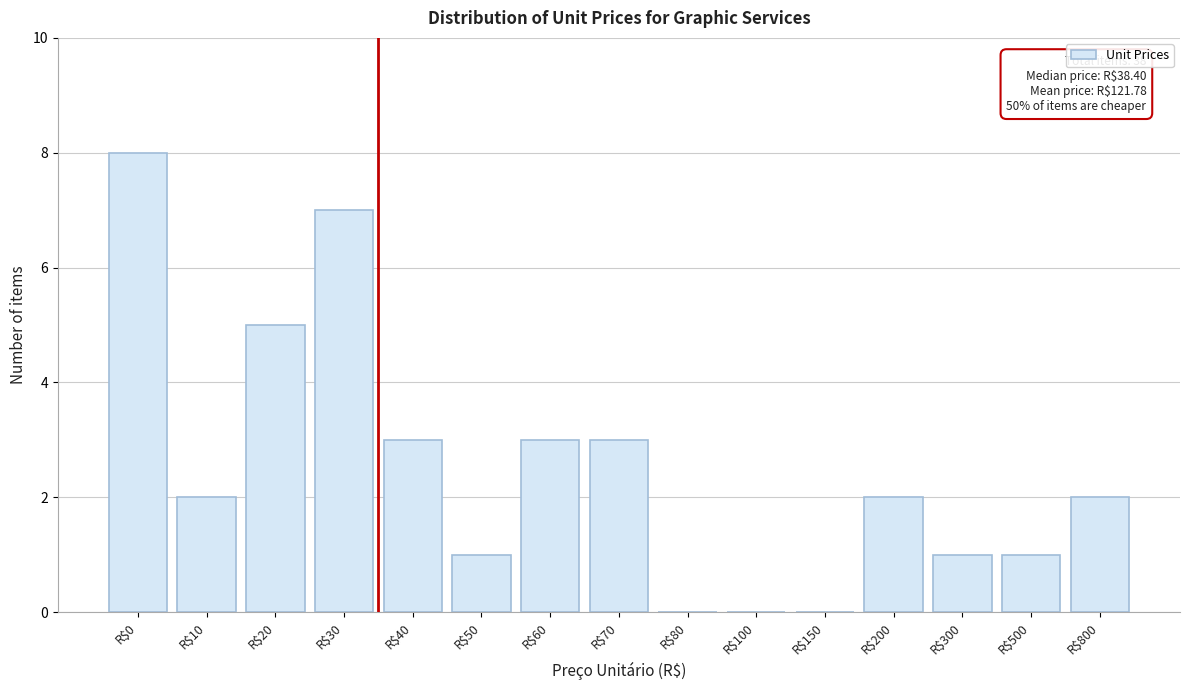

What is the sum of all values?

38